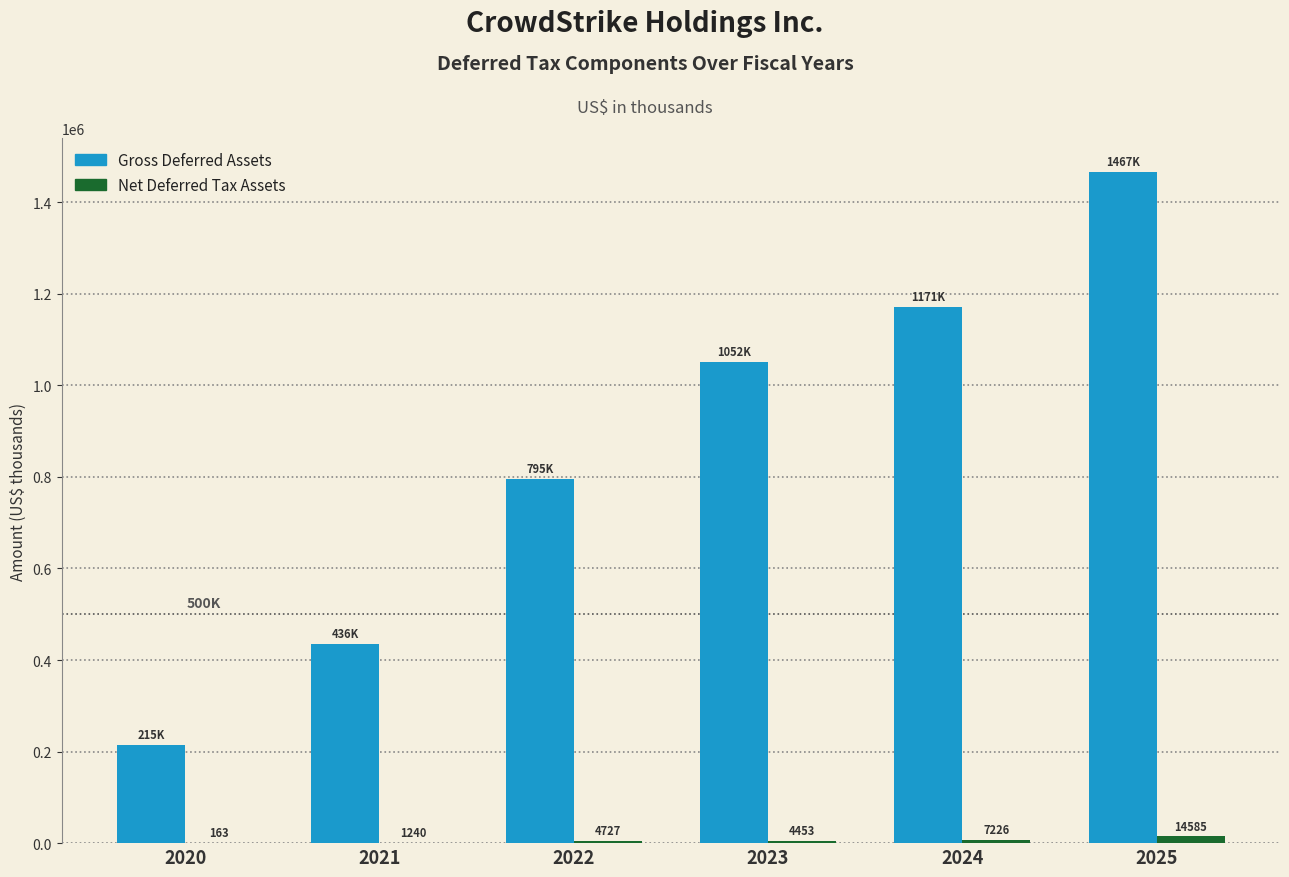

At which category is the sum across all series the highest?

2025